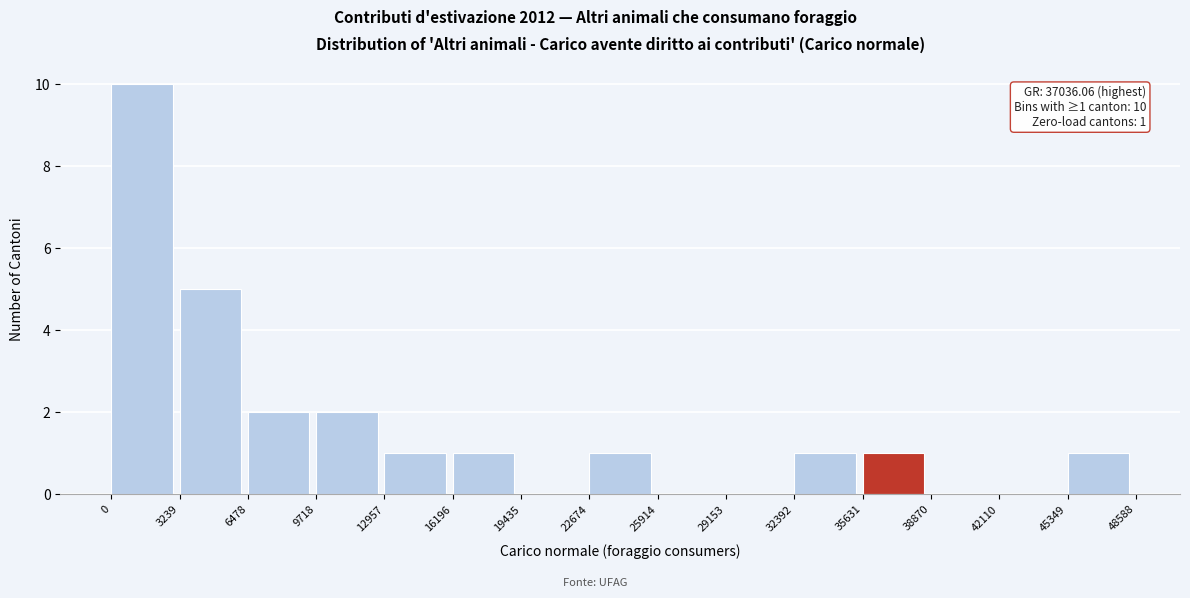

Over which range of the x-axis is the bar tallest?

0 to 3239